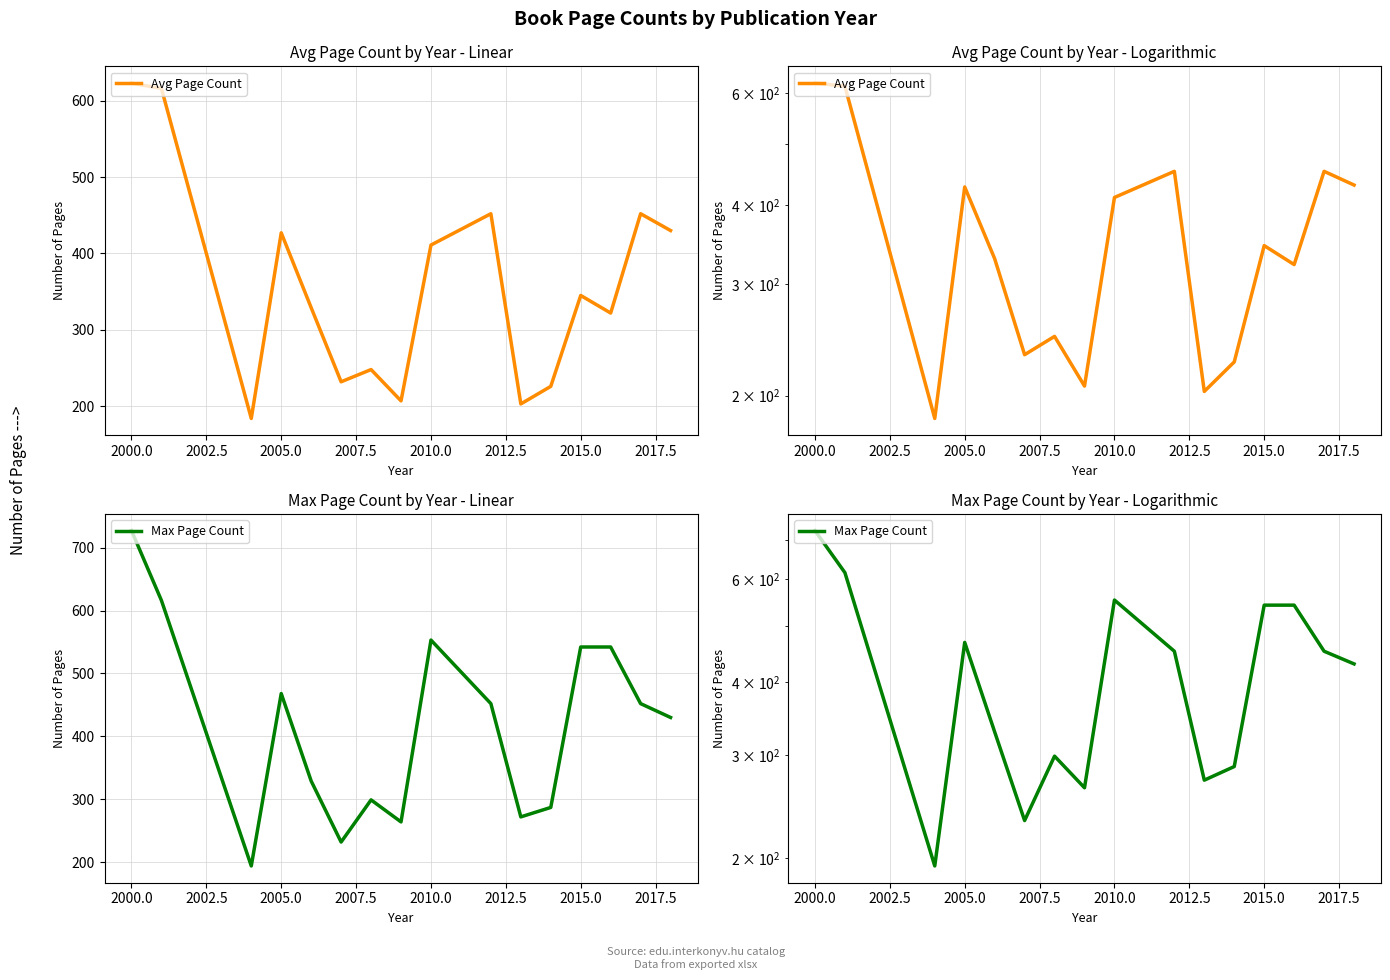

Which series has the widest spread of values?

Max Page Count